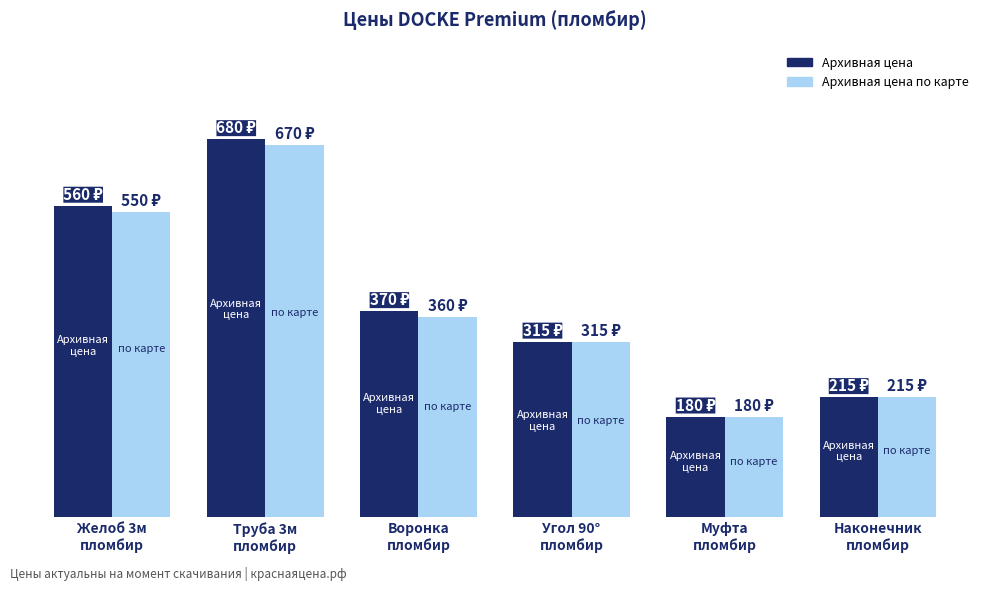

List the series in order of their peak value, highest first.

Архивная цена, Архивная цена по карте